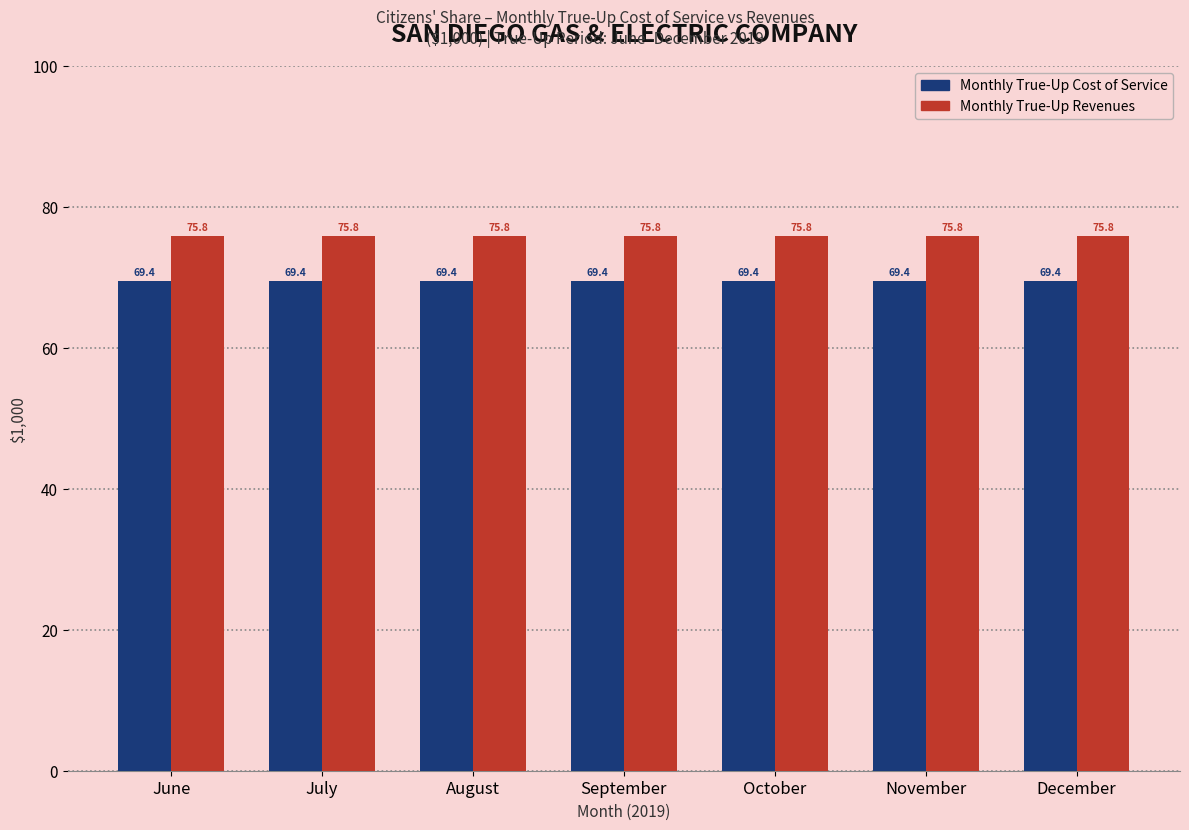

Does the chart contain stacked bars?

No